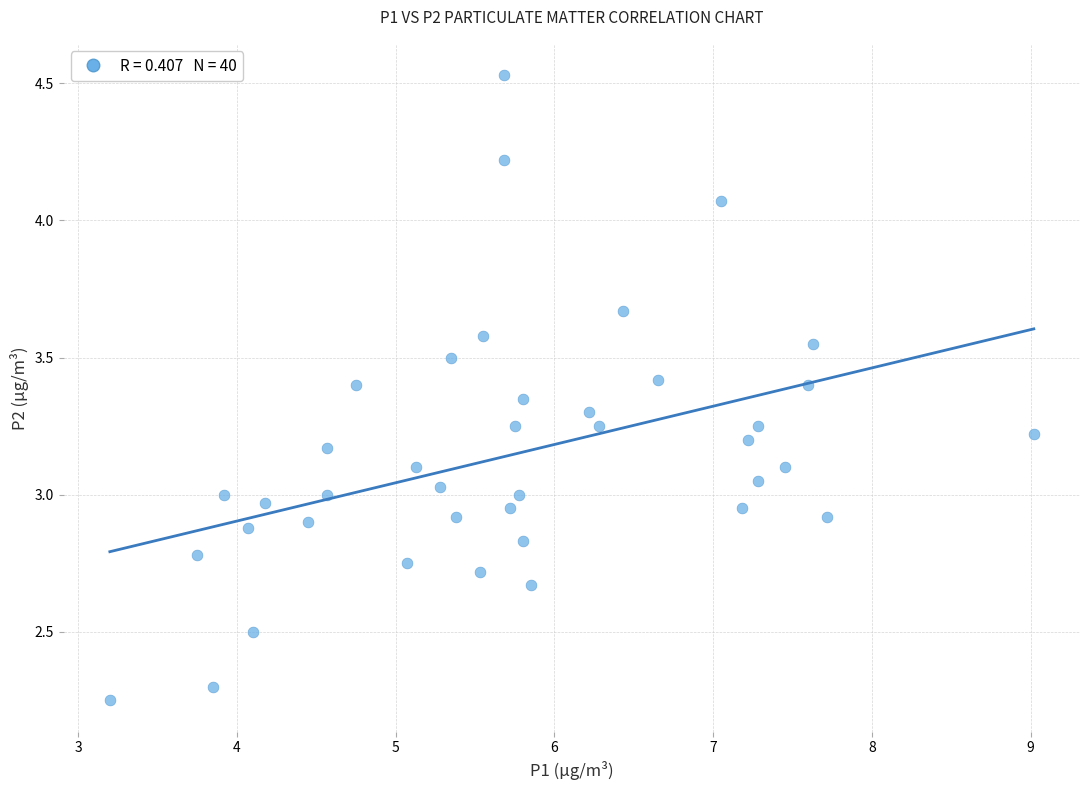

What is the range of Y values (max minus min)?

2.3